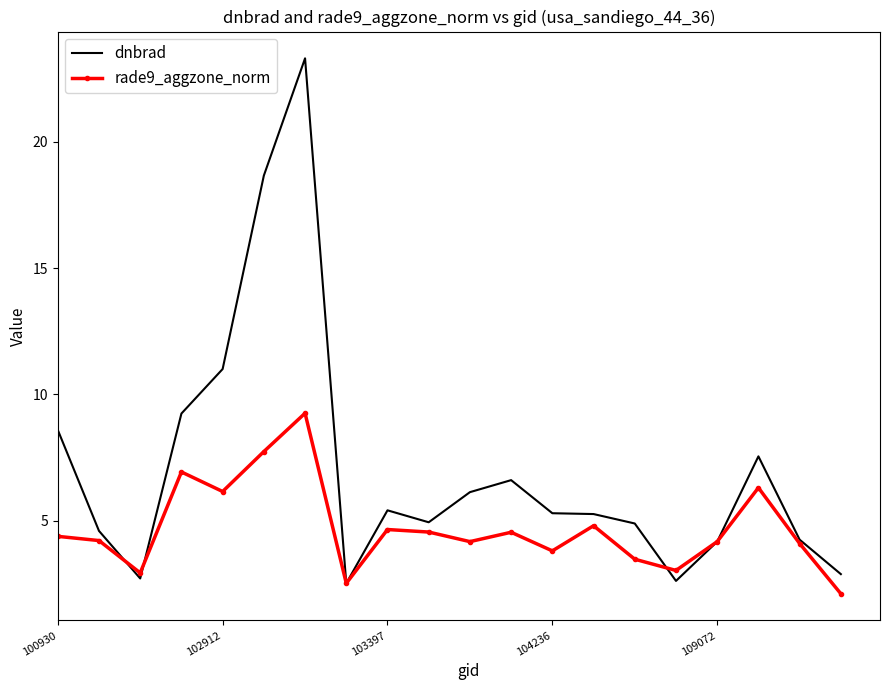

What is the minimum value for dnbrad?

2.5